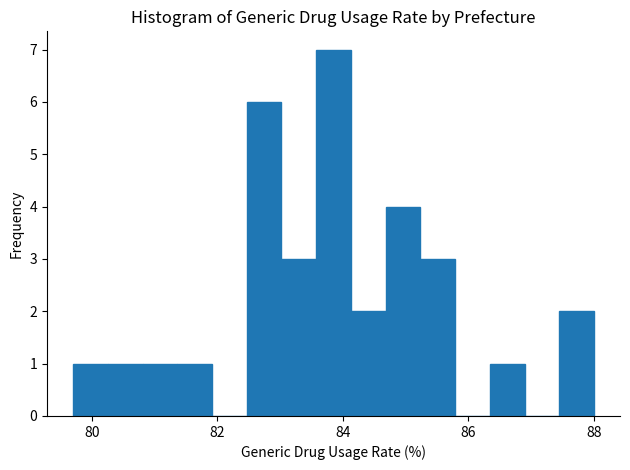

Around what value on the x-axis is the tallest bar? Give the approximate position of its centre, as read against the axis.

83.8